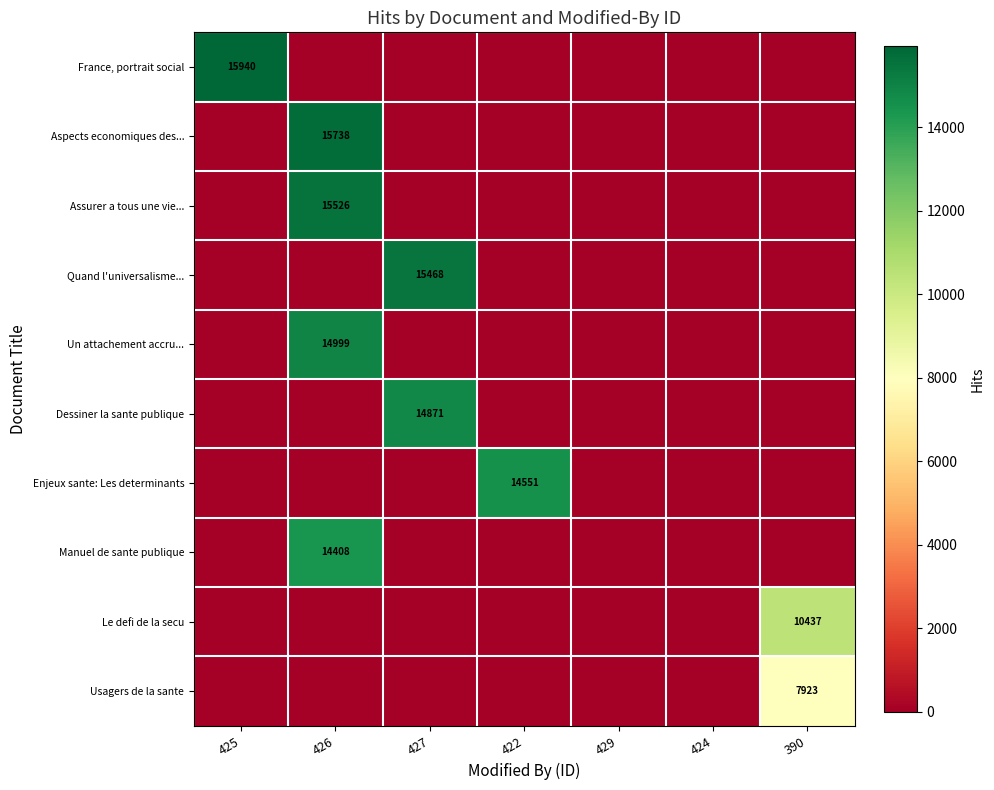

Is the value of Aspects economiques des... at 426 greater than the value of Dessiner la sante publique at 427?

Yes